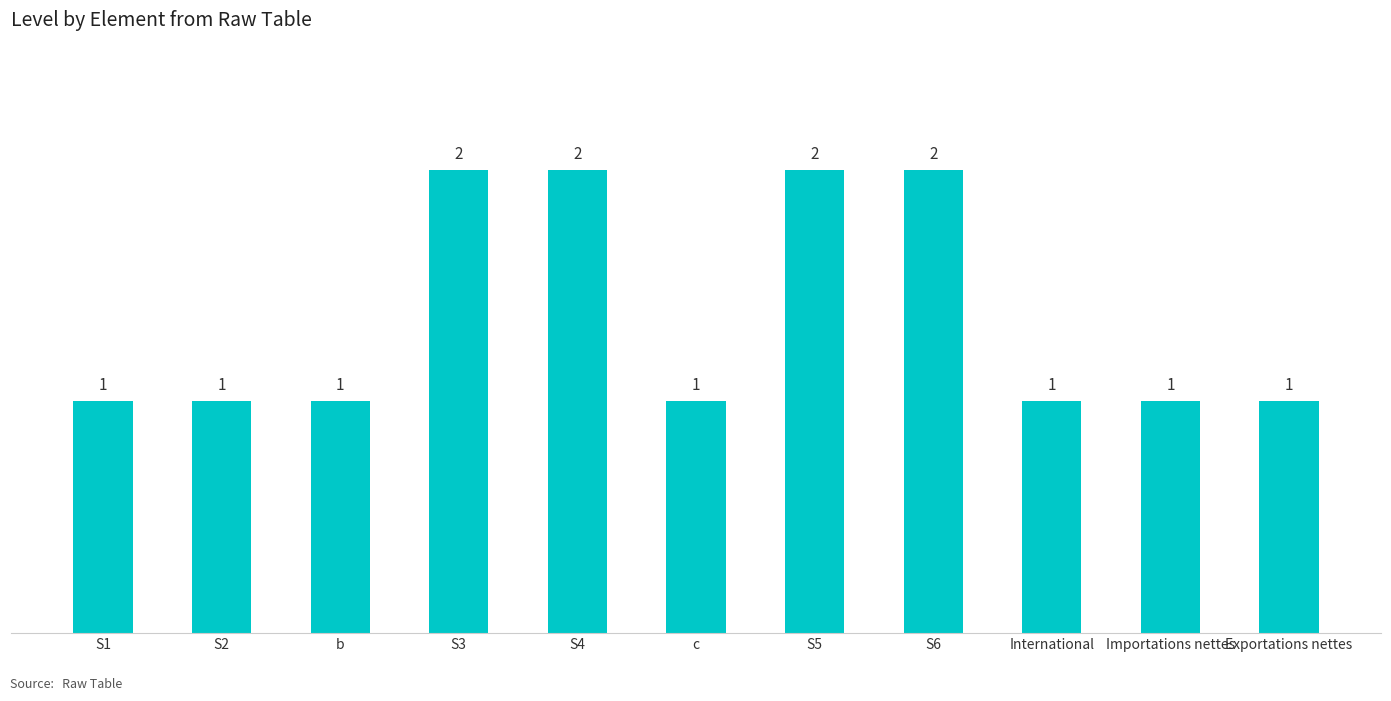

What is the value of the 11th bar from the left?

1